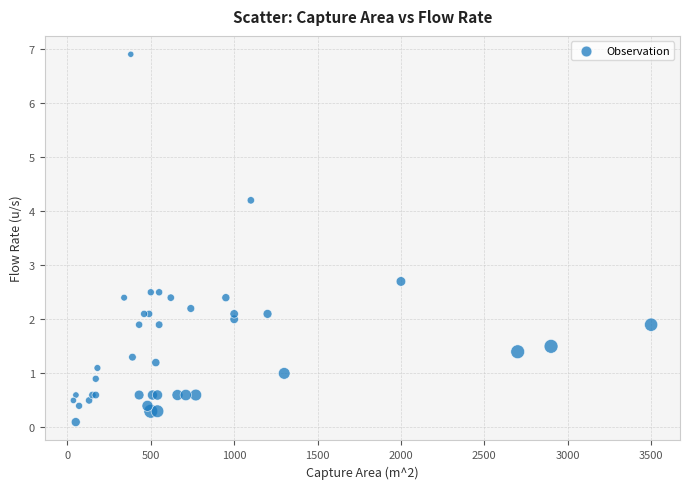

What Y value in the scatter plot is closest to 3?

2.7